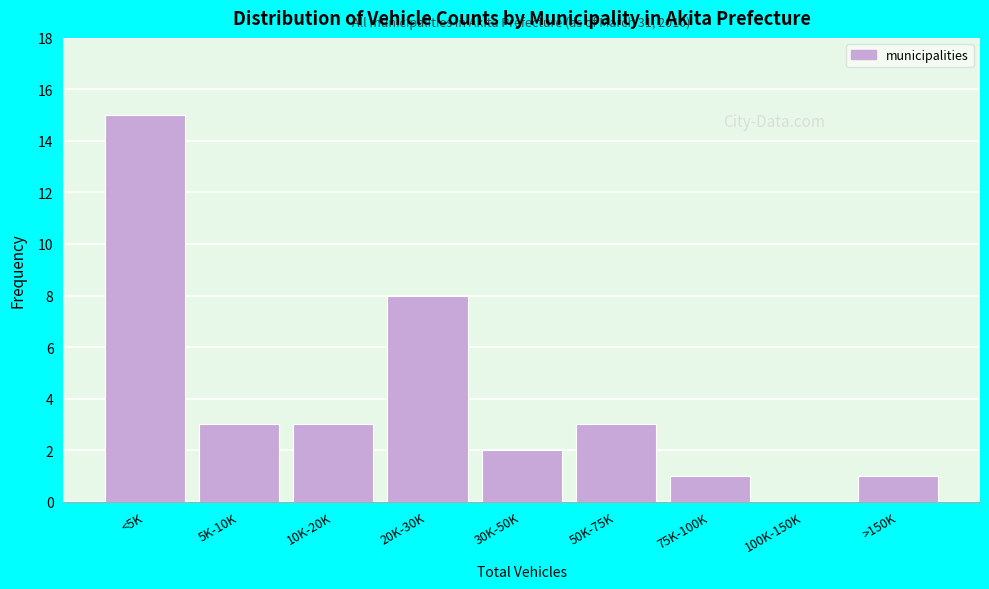

Reading right to left, what are all the values shown in this chart?

>150K=1	100K-150K=0	75K-100K=1	50K-75K=3	30K-50K=2	20K-30K=8	10K-20K=3	5K-10K=3	<5K=15